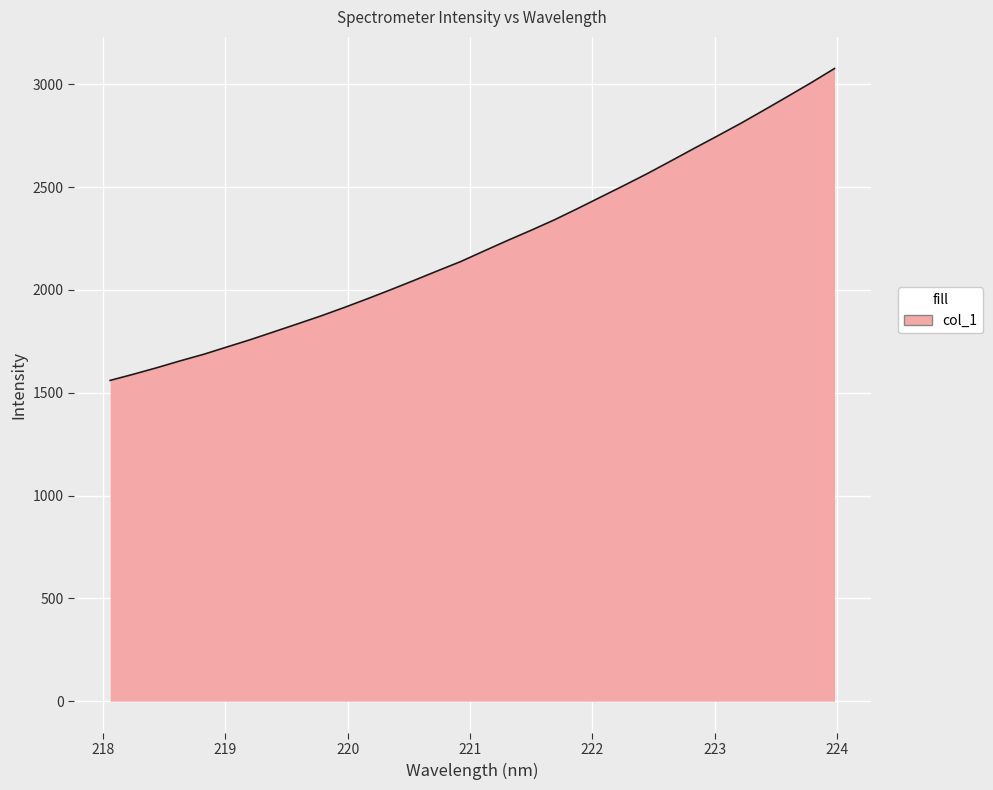

How many values are below 2189?

16